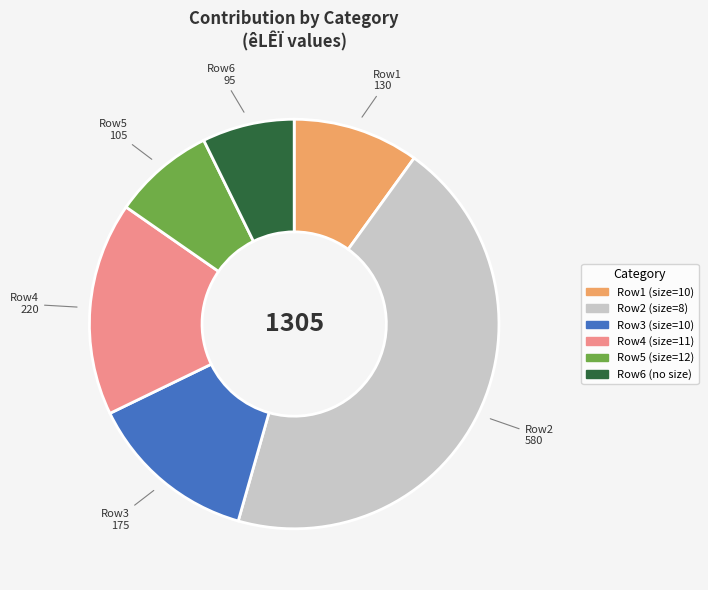

Does any single category account for the majority?

No